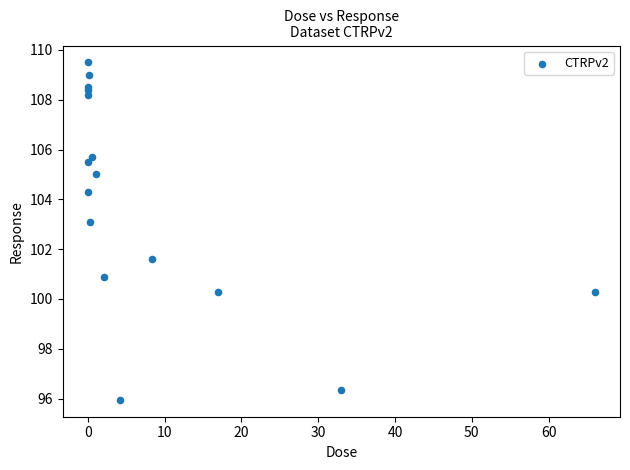

What Y value in the scatter plot is closest to 102?

101.6